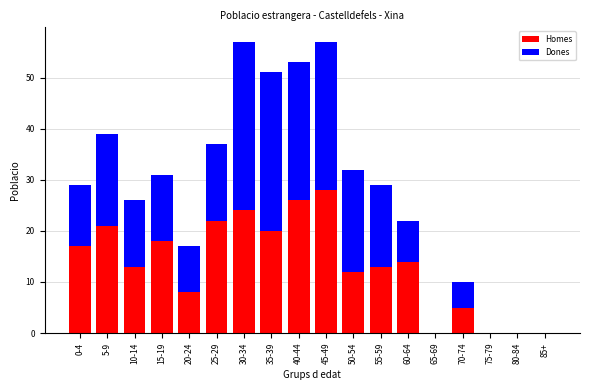

True or false: Homes has a value of 0 at 75-79.

True